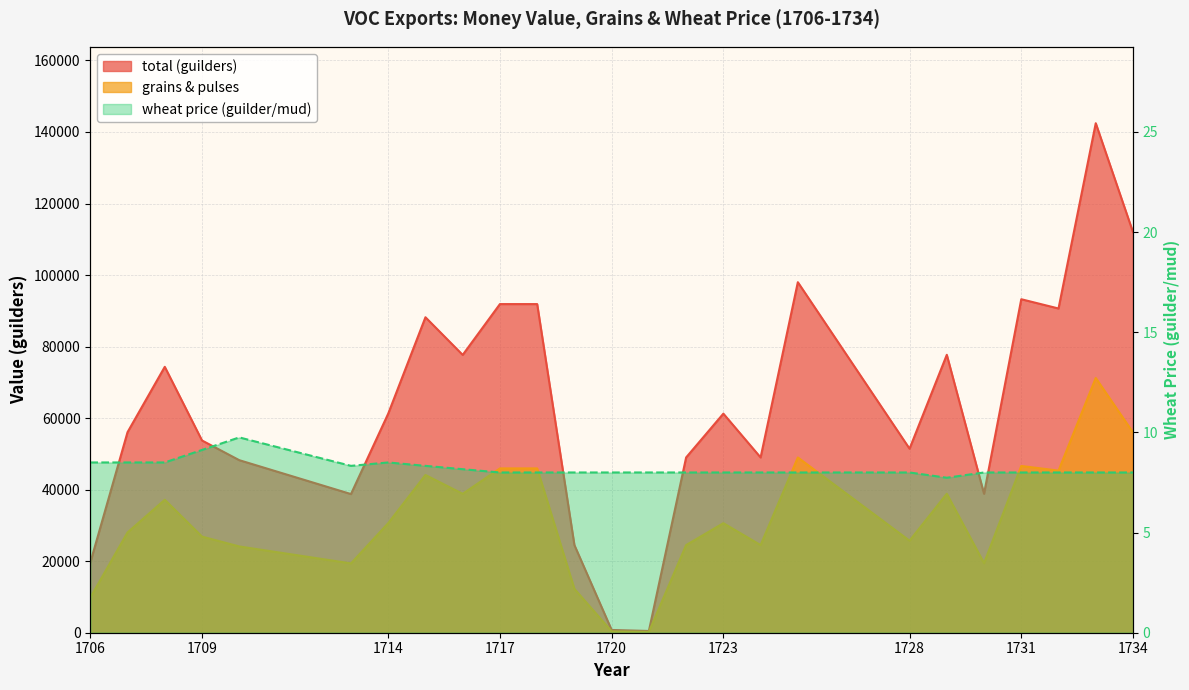

What is the average value of the grains & pulses series?

31820.0